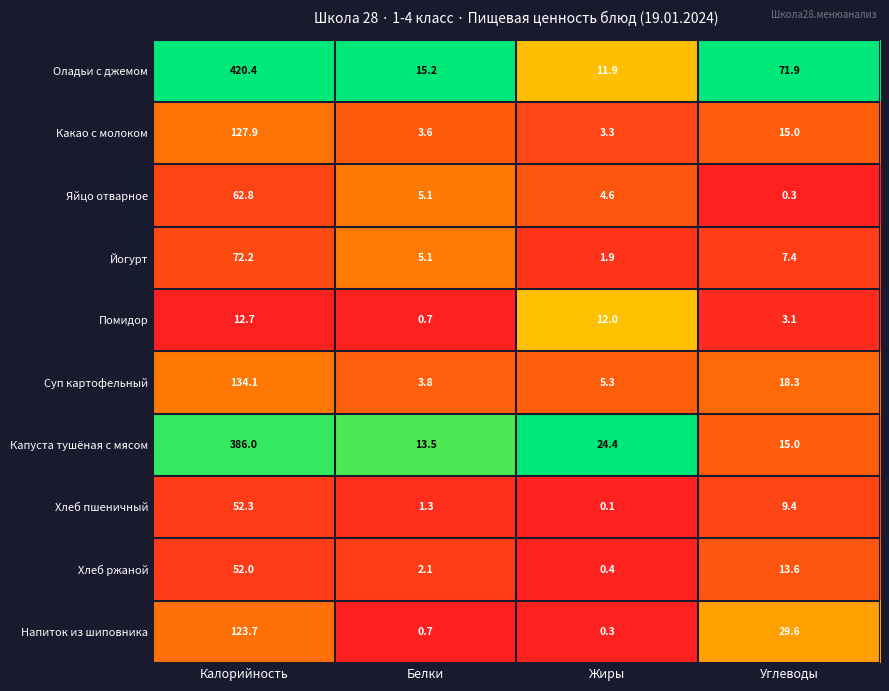

What is the lowest value of the Яйцо отварное series?

0.3